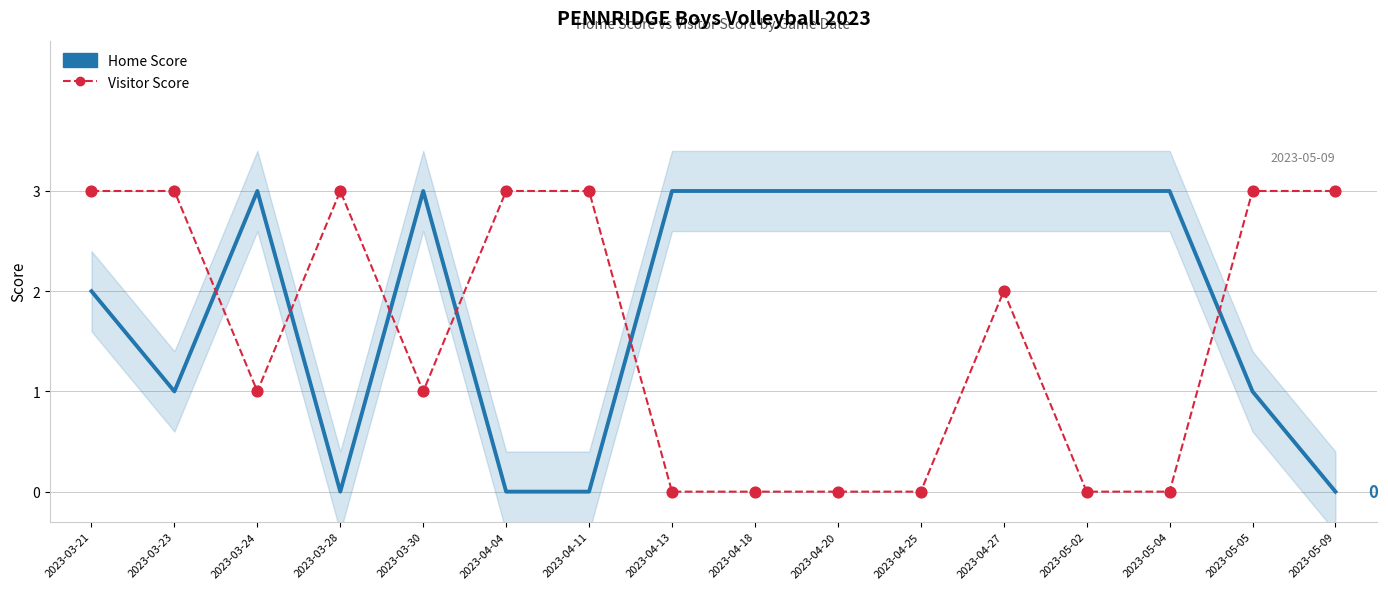

Which series has the largest total across all categories?

Home Score